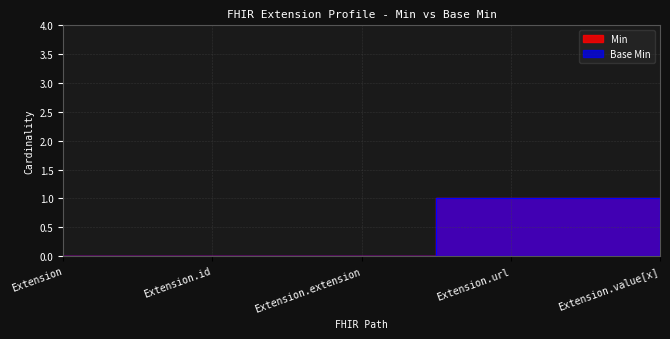

True or false: Base Min and Min intersect in this chart.

False